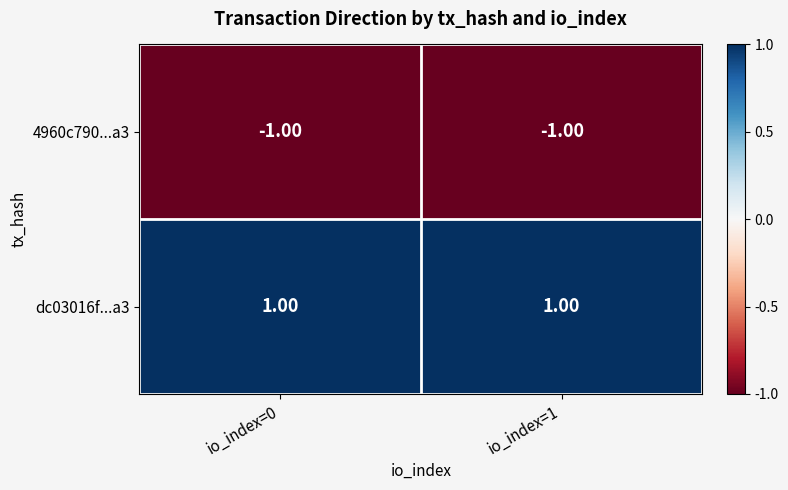

At io_index=0, list the series in order from smallest to largest.

4960c790...a3, dc03016f...a3